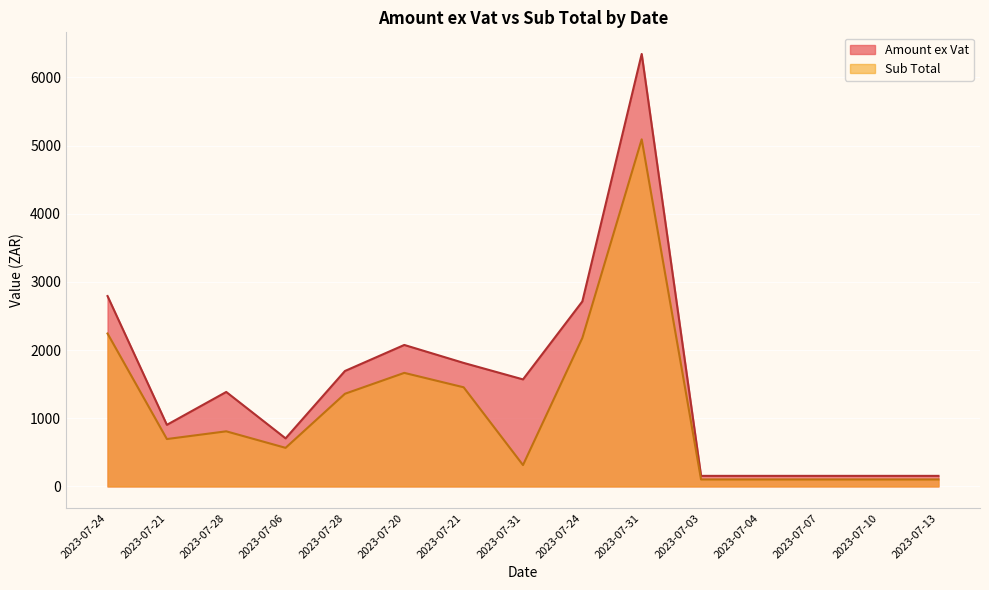

True or false: Amount ex Vat has more than 2 interior local peaks.

True